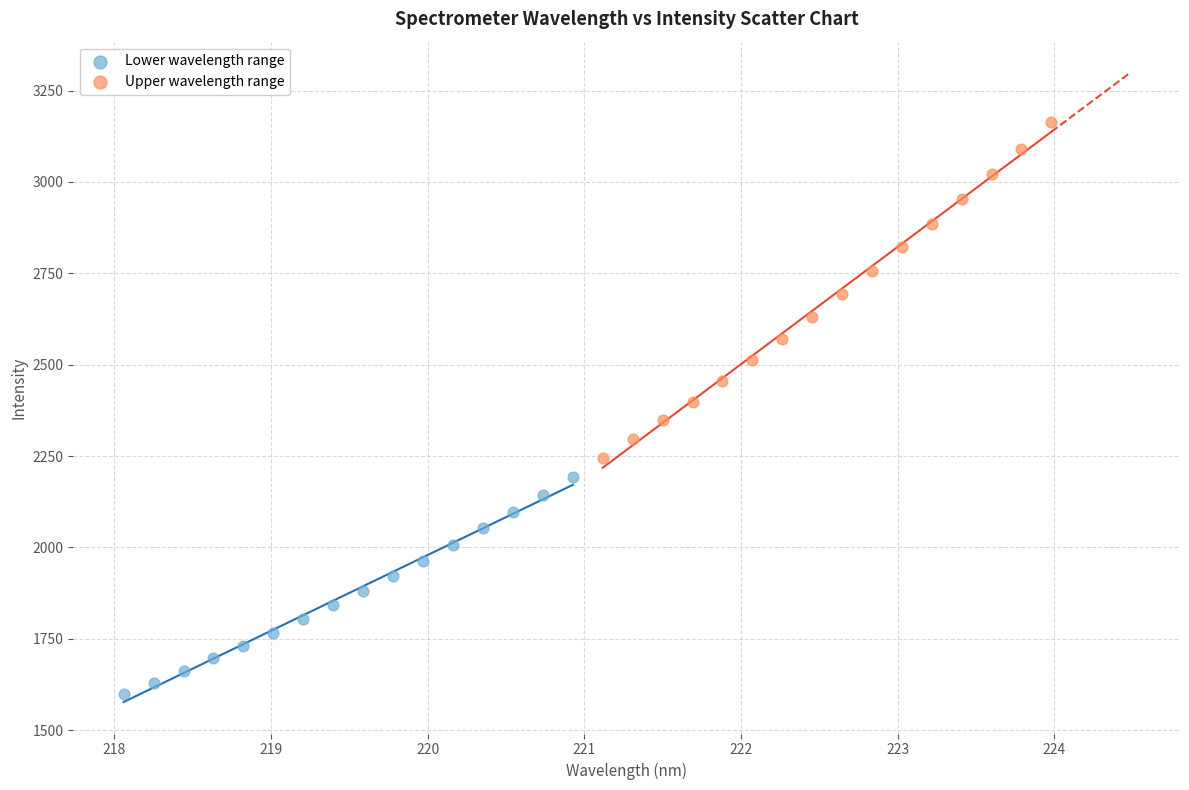

Which series has the widest spread of Y values?

Upper wavelength range